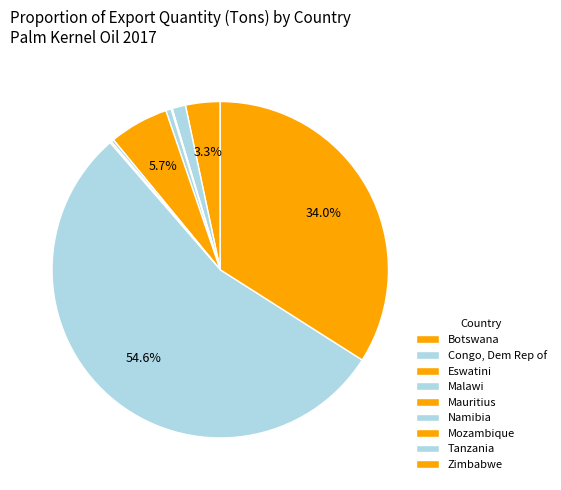

What is the change in value from Malawi to Namibia?

-0.2